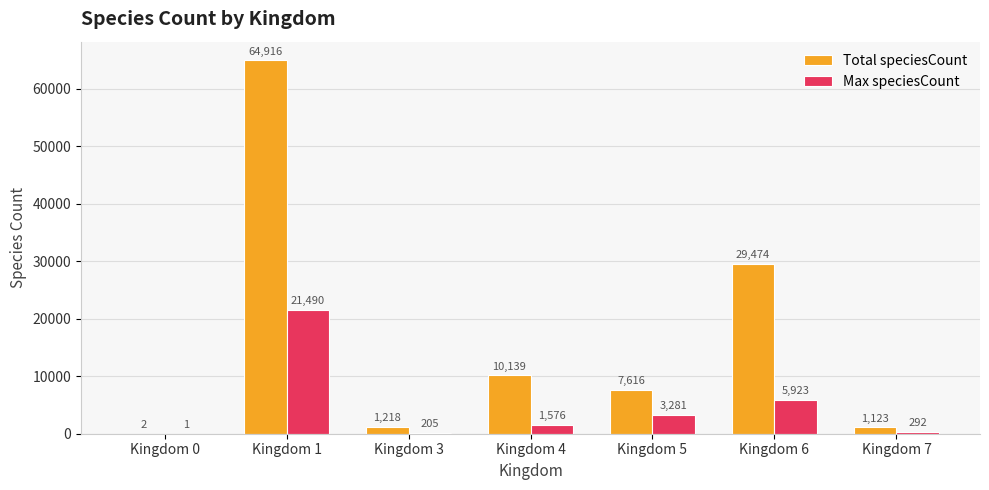

Reading left to right, transcribe all the data shown in this chart.

Total speciesCount: Kingdom 0=2	Kingdom 1=64916	Kingdom 3=1218	Kingdom 4=10139	Kingdom 5=7616	Kingdom 6=29474	Kingdom 7=1123
Max speciesCount: Kingdom 0=1	Kingdom 1=21490	Kingdom 3=205	Kingdom 4=1576	Kingdom 5=3281	Kingdom 6=5923	Kingdom 7=292